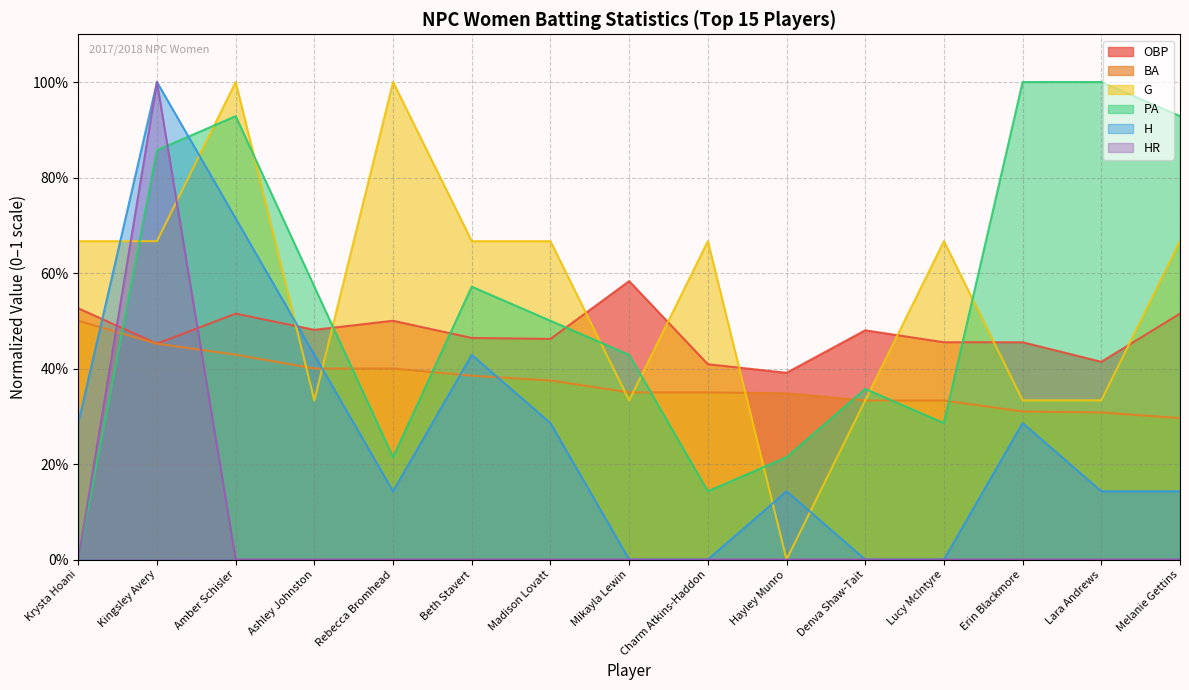

How many times do H and PA cross each other?

1